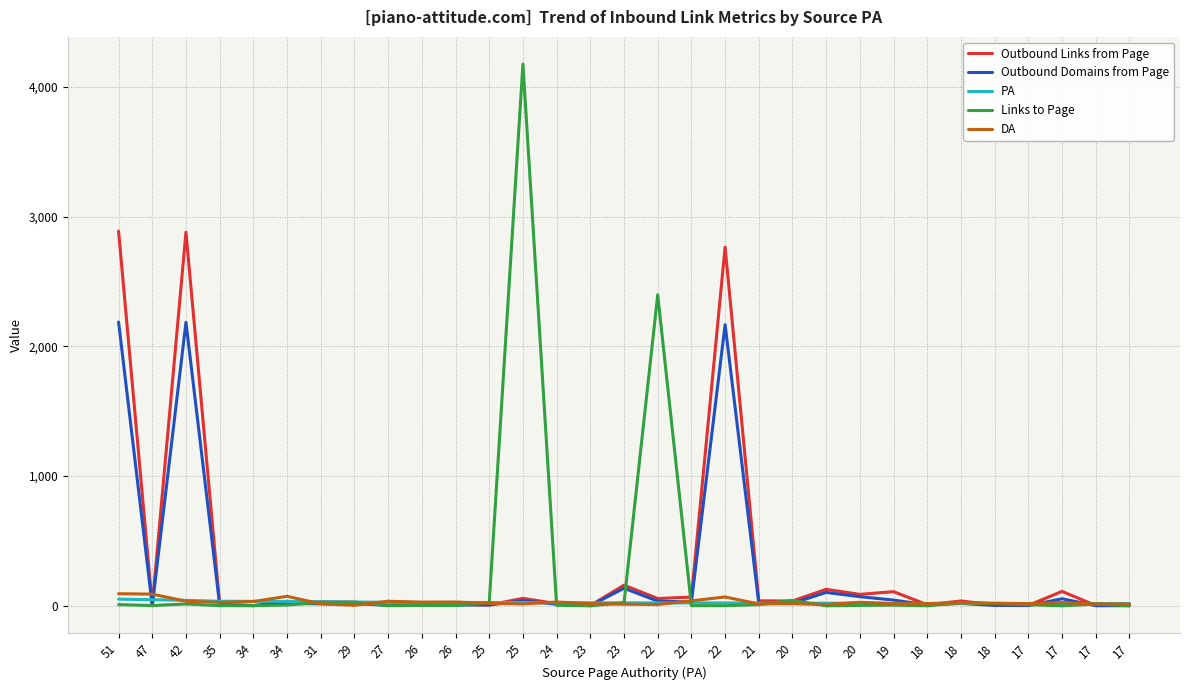

What are all the series names shown in the legend?

Outbound Links from Page, Outbound Domains from Page, PA, Links to Page, DA